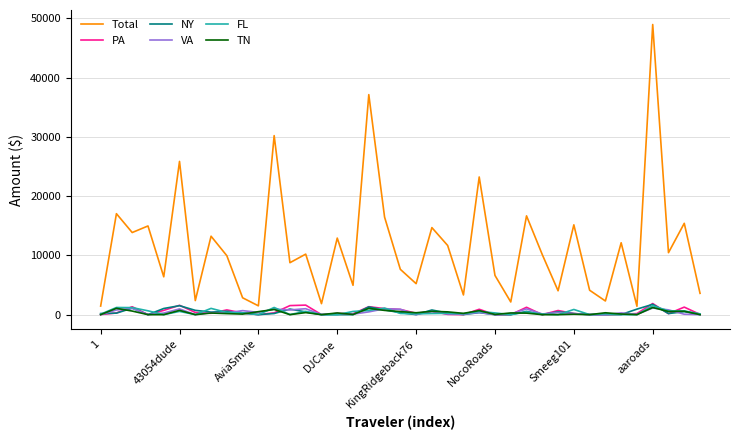

Which series has the widest spread of values?

Total